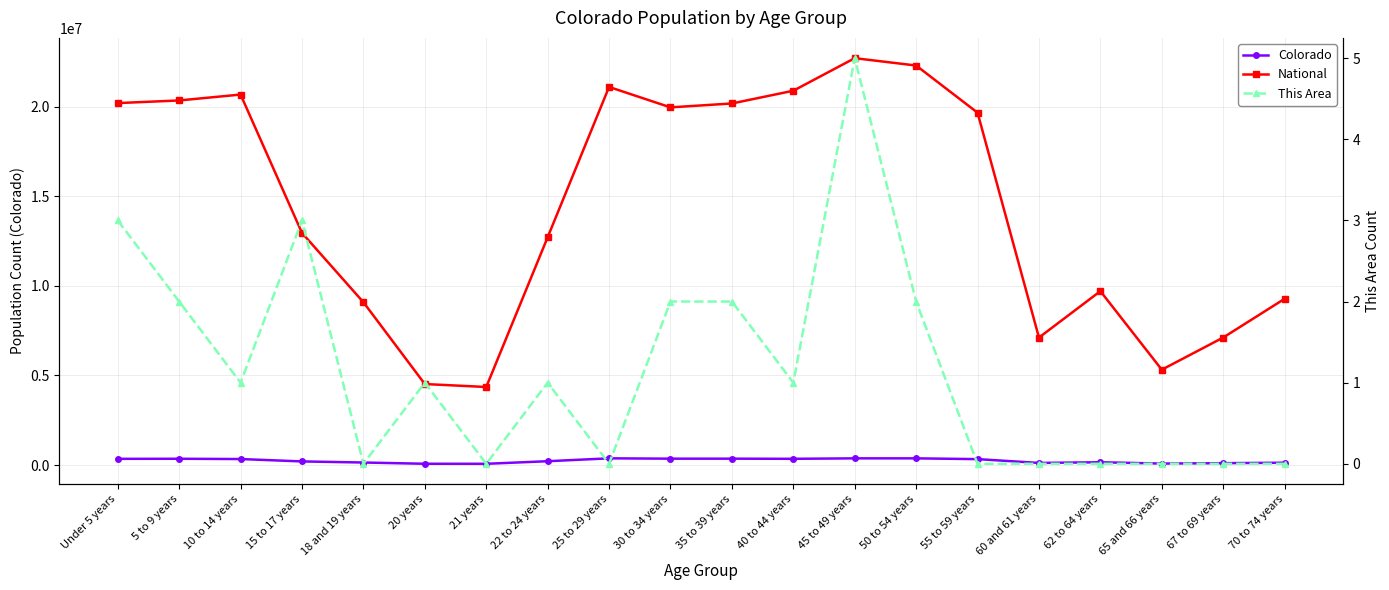

True or false: This Area and National intersect in this chart.

False